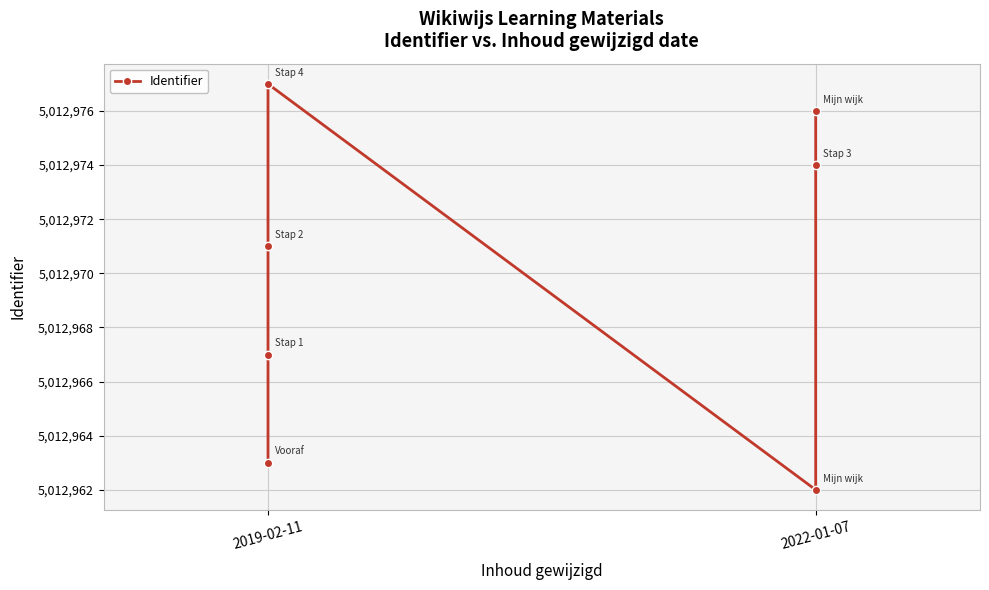

Reading left to right, list all the values displayed in this chart.

5012963	5012967	5012971	5012977	5012962	5012974	5012976